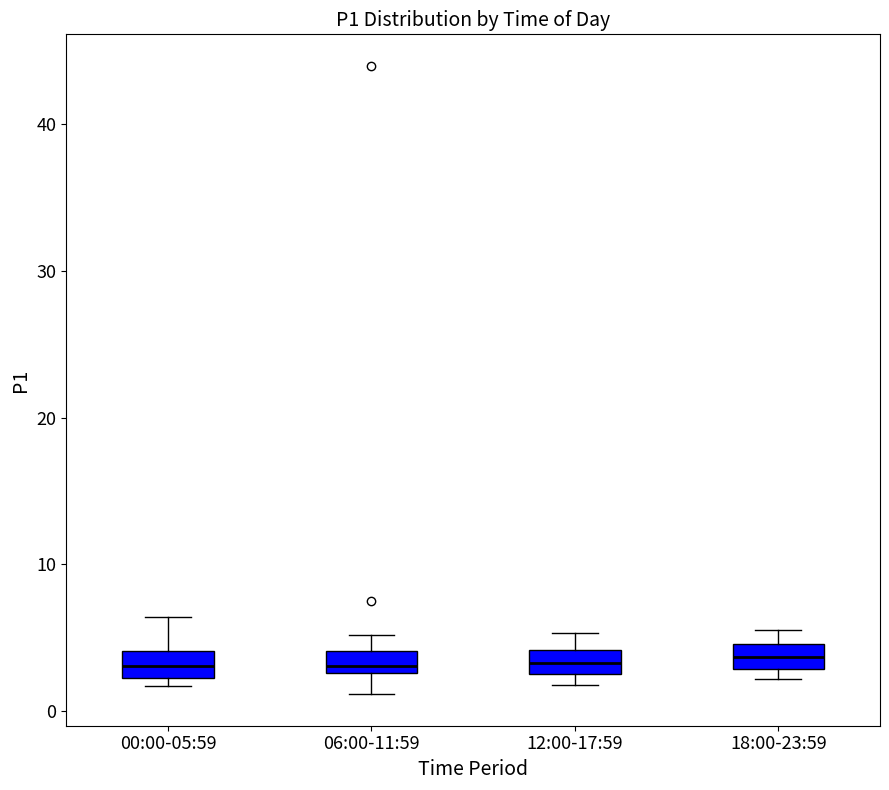

Where is the lower edge of the box for 18:00-23:59 on the y-axis? The values are not printed on the chart, so give them approximately, as read against the axis.

3